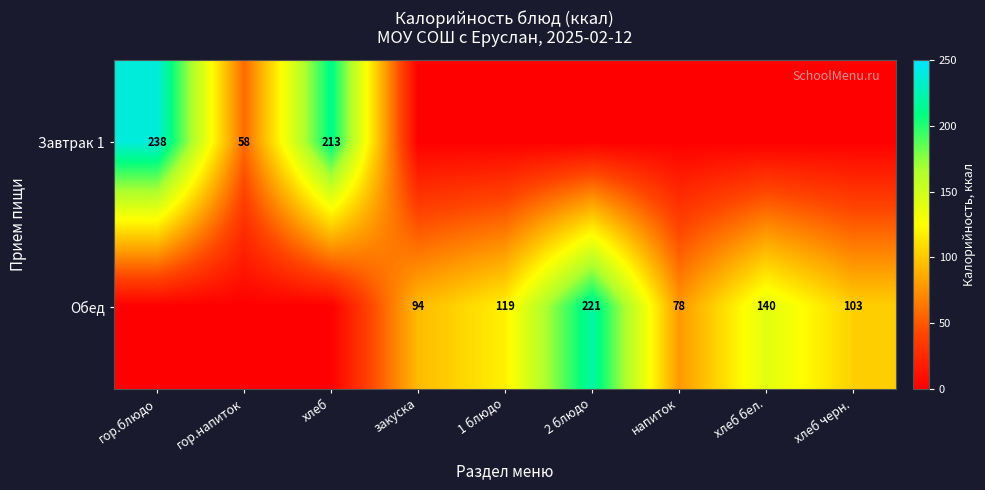

The Обед series shows 103 at хлеб черн.. True or false?

True